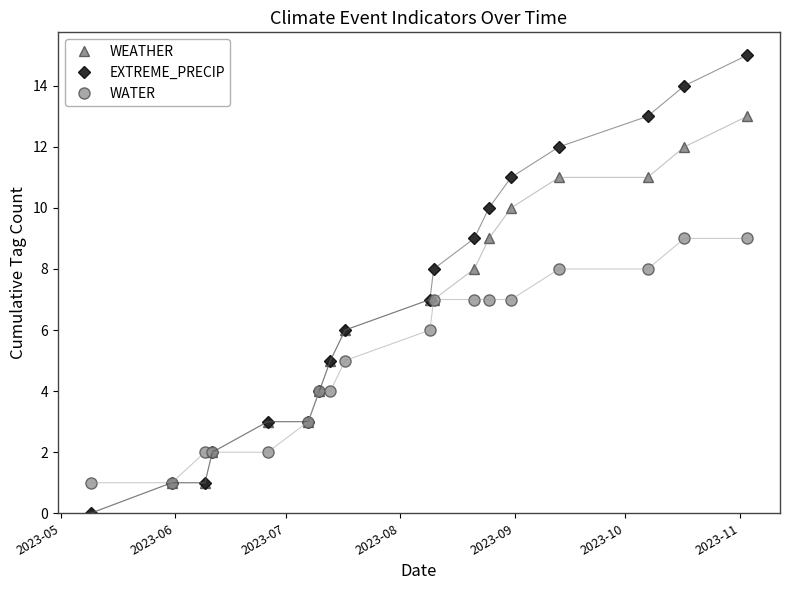

List the series in order of their peak value, lowest first.

WATER, WEATHER, EXTREME_PRECIP